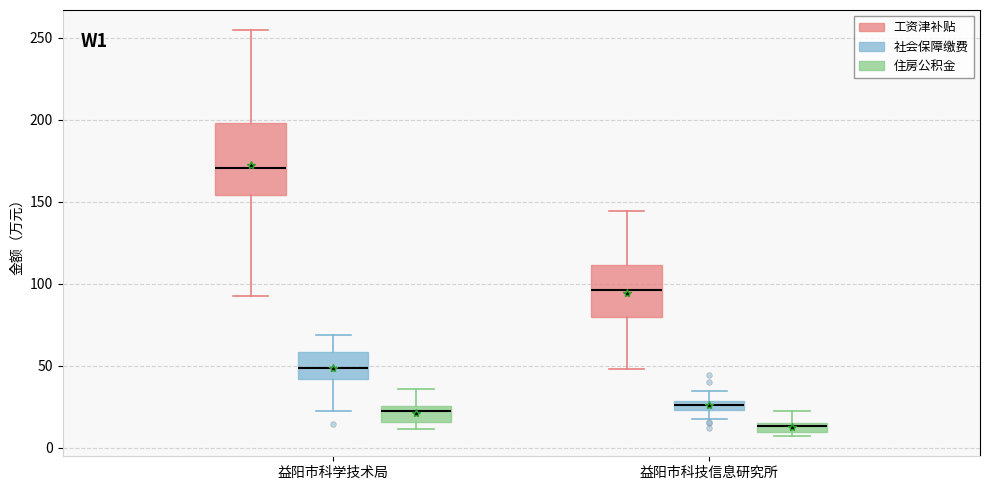

Where does the upper whisker of the box for 益阳市科学技术局 (住房公积金) end on the y-axis? The values are not printed on the chart, so give them approximately, as read against the axis.

35